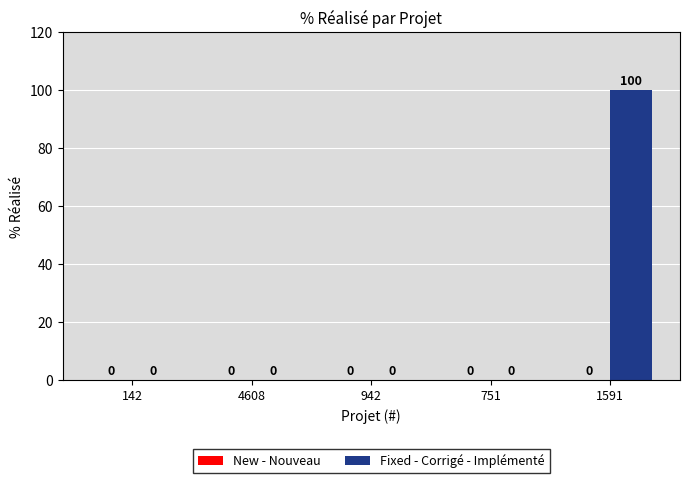

What is the change in value from 942 to 1591?

+100